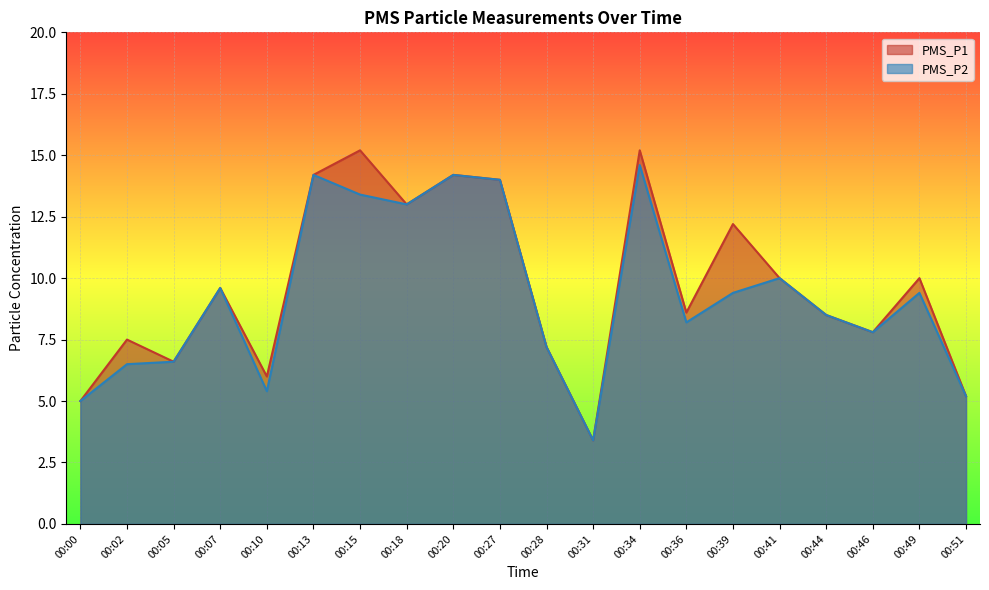

At which label does PMS_P2 reach its peak?

00:34